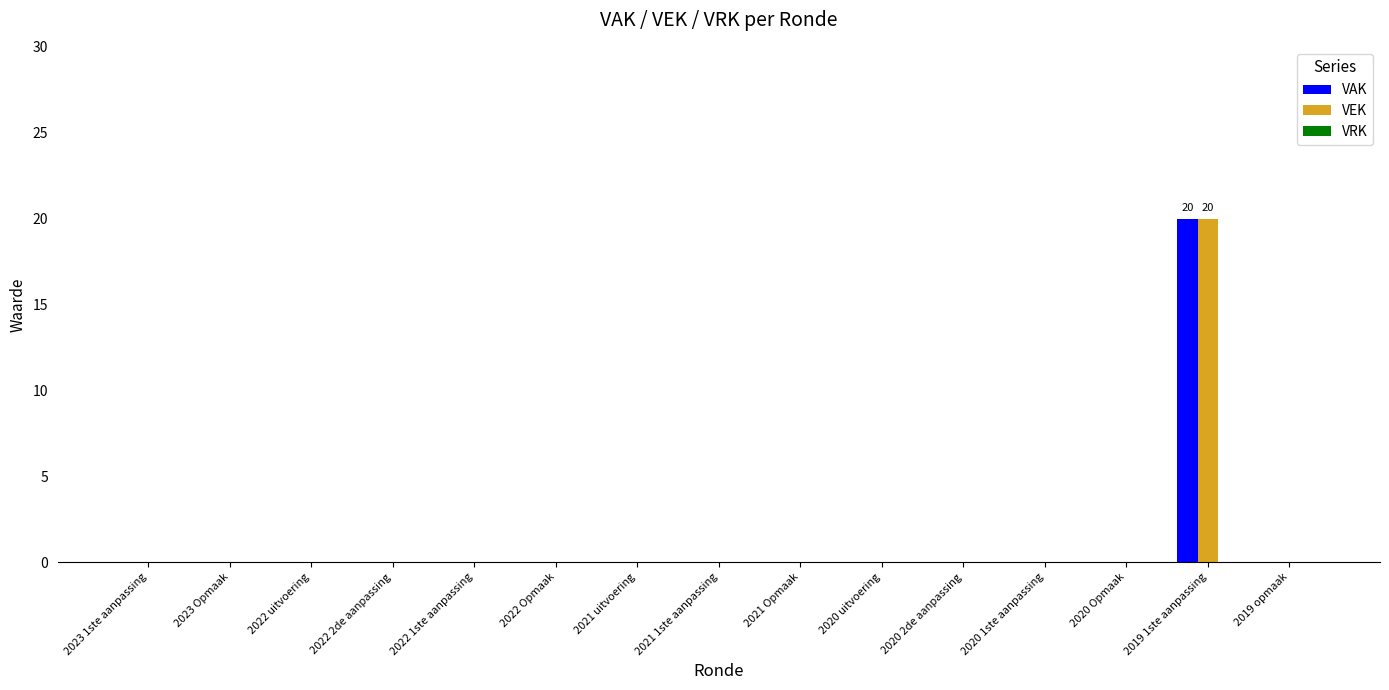

The VAK series shows 12 at 2022 Opmaak. True or false?

False